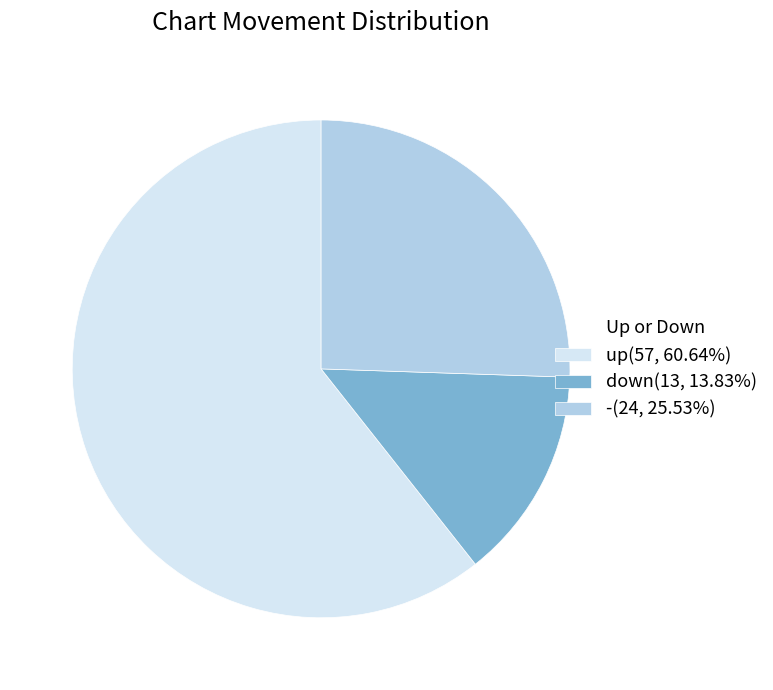

Count the number of slices in the pie.

3